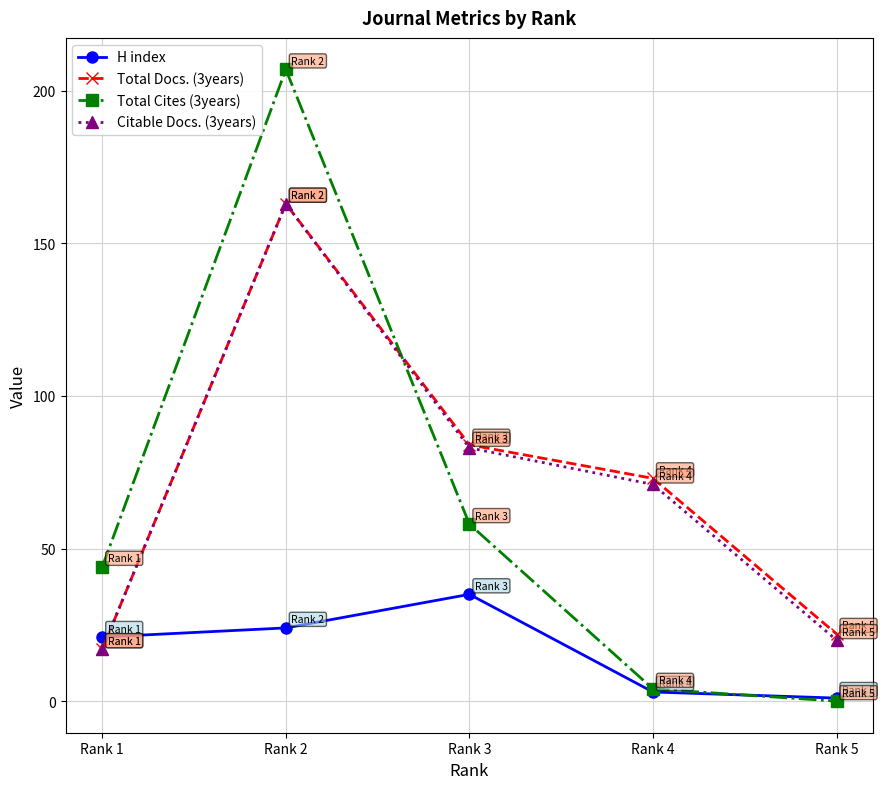

What is the value of the H index point at the 1st from the left?

21